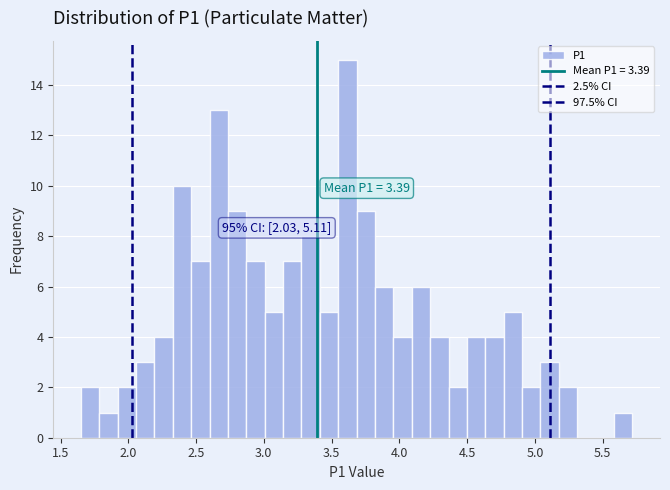

Around what value on the x-axis is the tallest bar? Give the approximate position of its centre, as read against the axis.

3.60